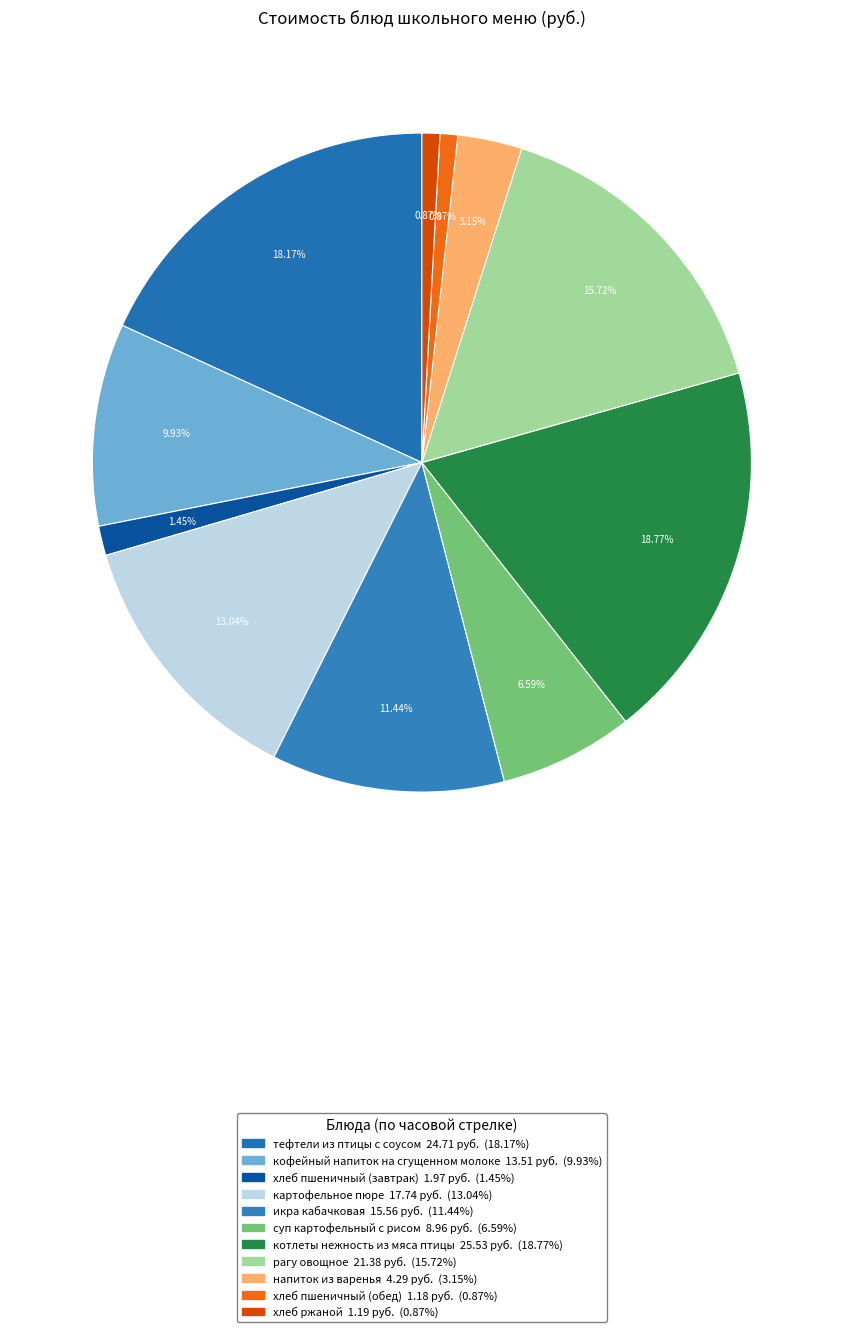

Which has a higher value, напиток из варенья or тефтели из птицы с соусом?

тефтели из птицы с соусом